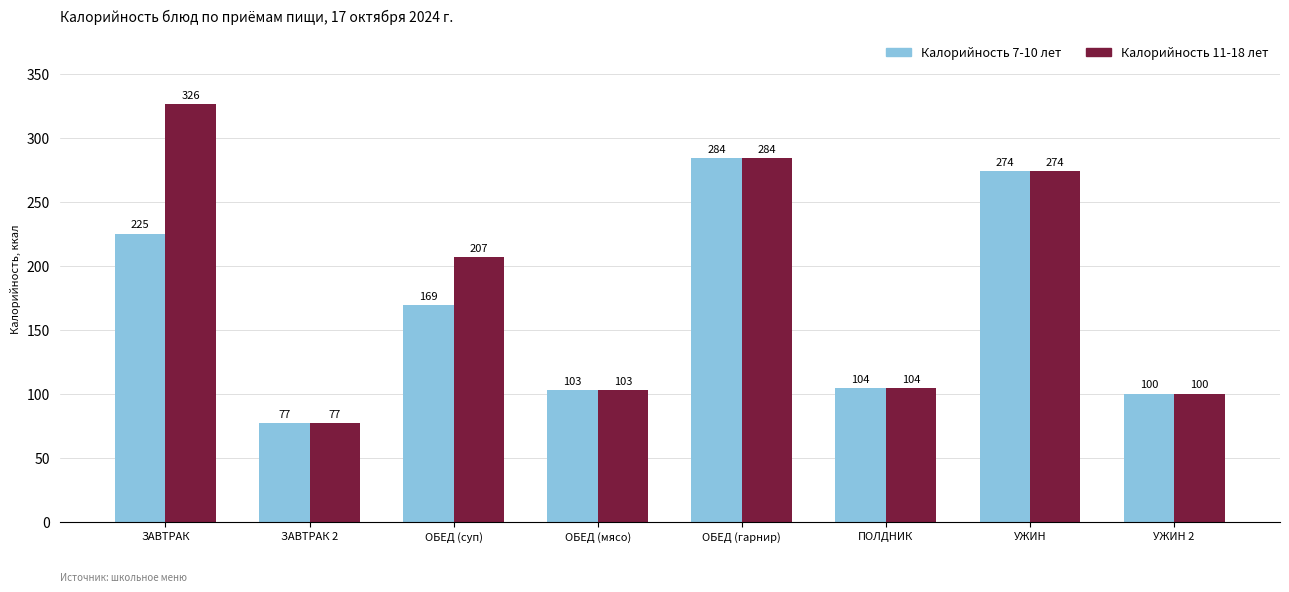

Count the number of data series in this chart.

2